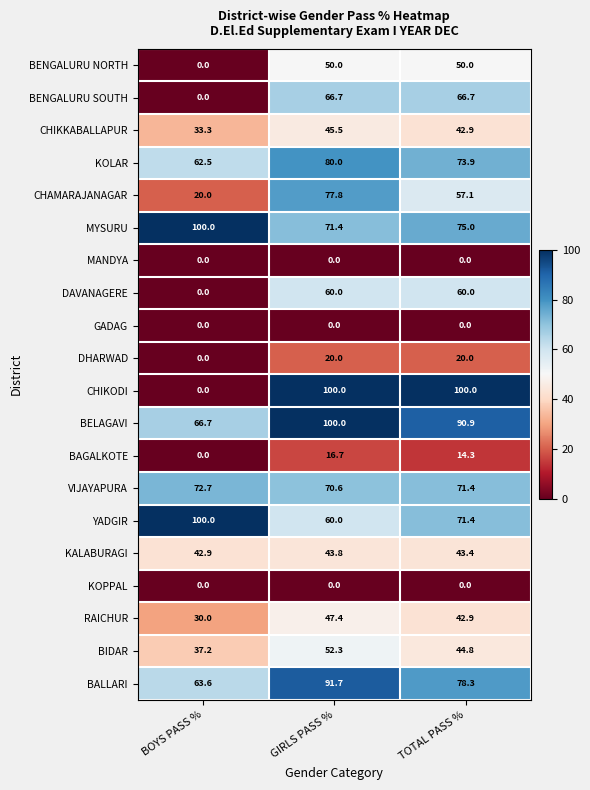

At which label is BAGALKOTE closest to 8?

TOTAL PASS %